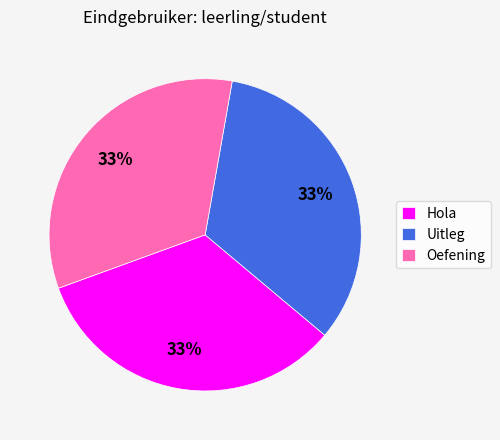

Is it true that Oefening is 25% of the pie?

False